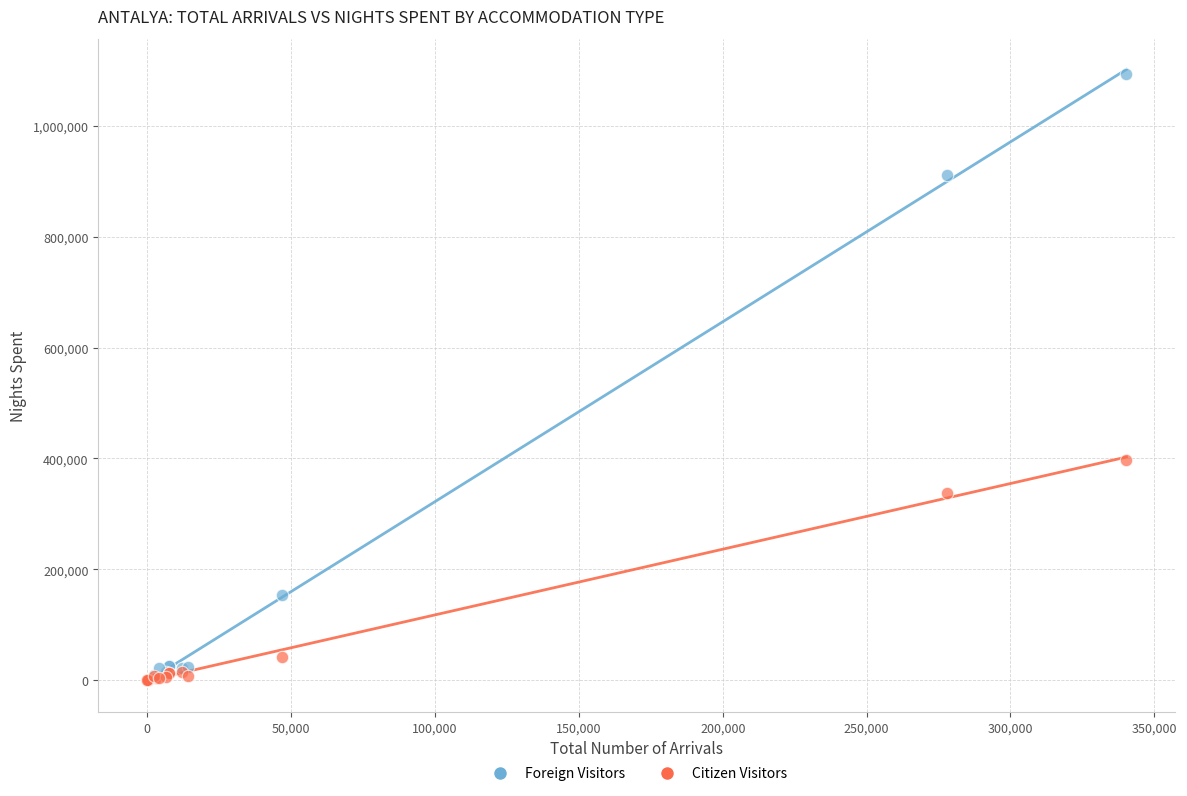

Across all series, what Y value is closest to 546602?

397888